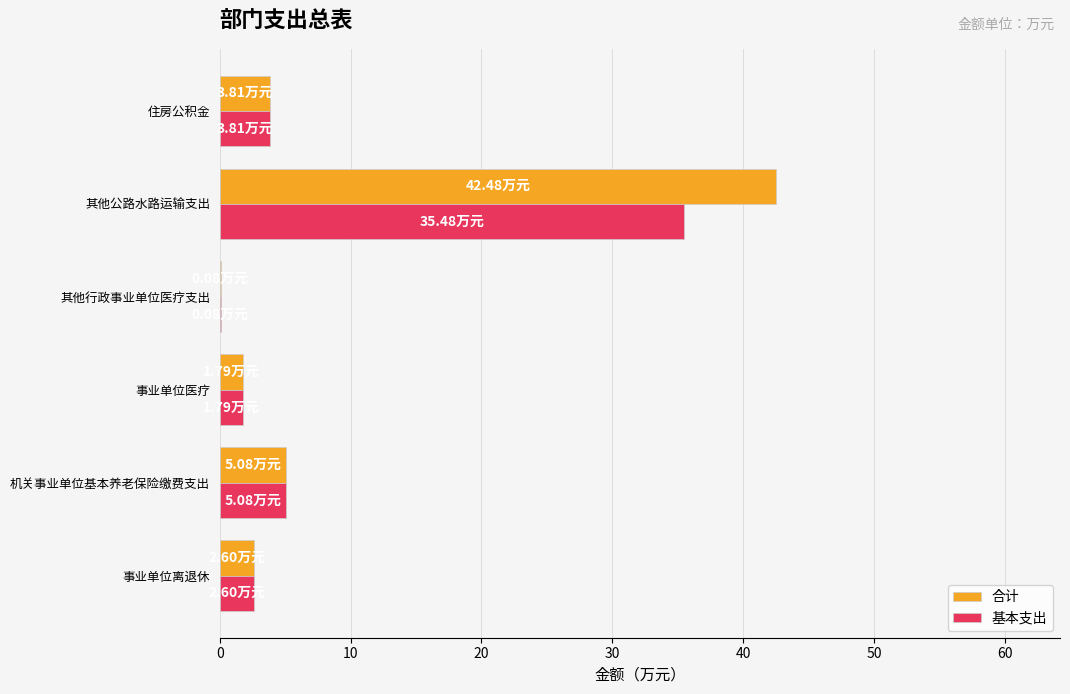

Which category has the highest value across all series?

其他公路水路运输支出